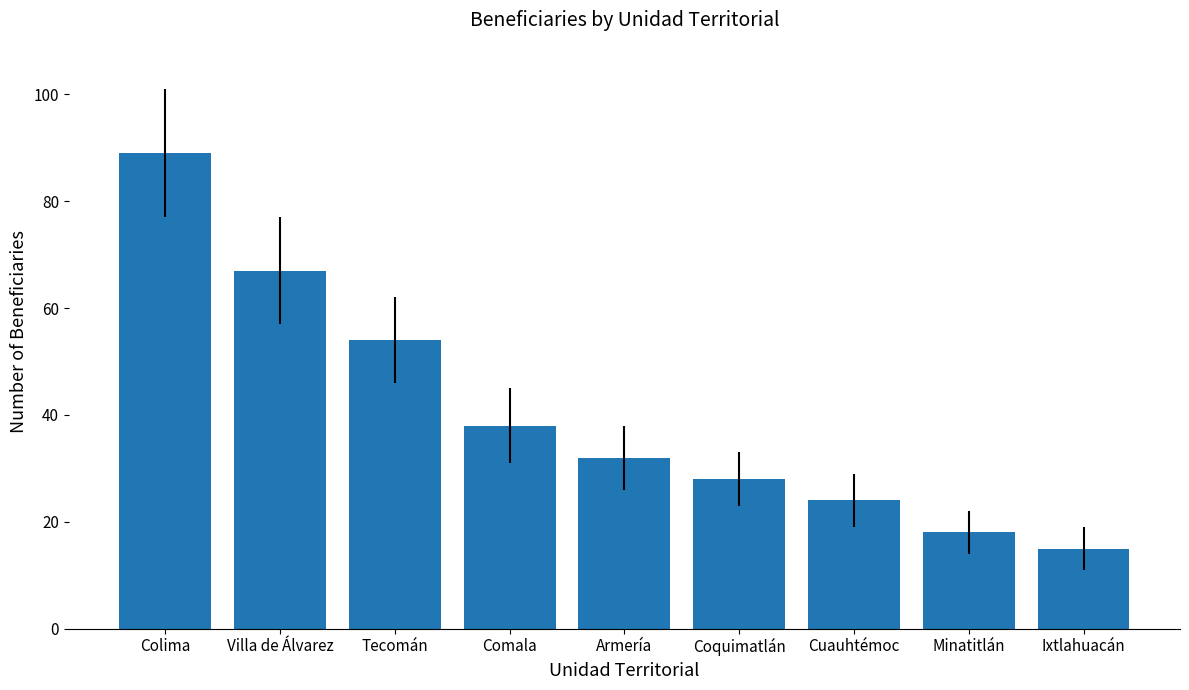

Rank the categories by value from lowest to highest.

Ixtlahuacán, Minatitlán, Cuauhtémoc, Coquimatlán, Armería, Comala, Tecomán, Villa de Álvarez, Colima